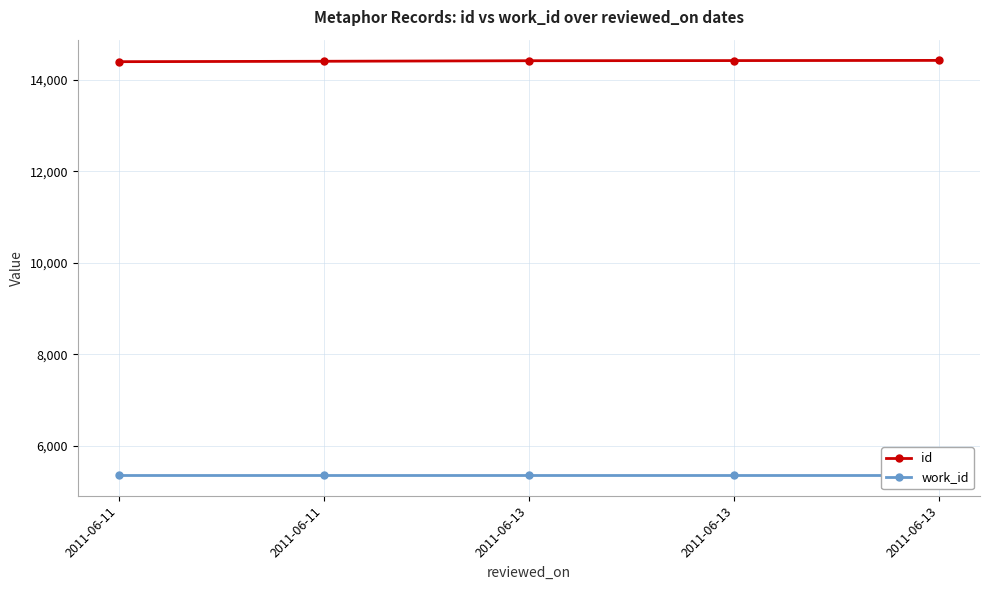

True or false: id has more than 0 points higher than both neighbors.

False